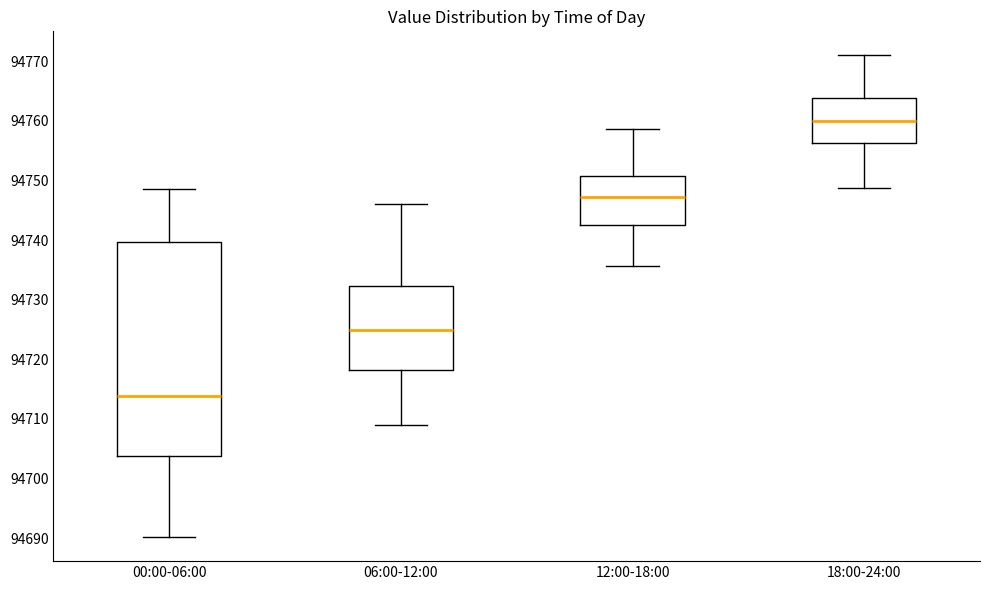

Which box's median line is the lowest?

00:00-06:00